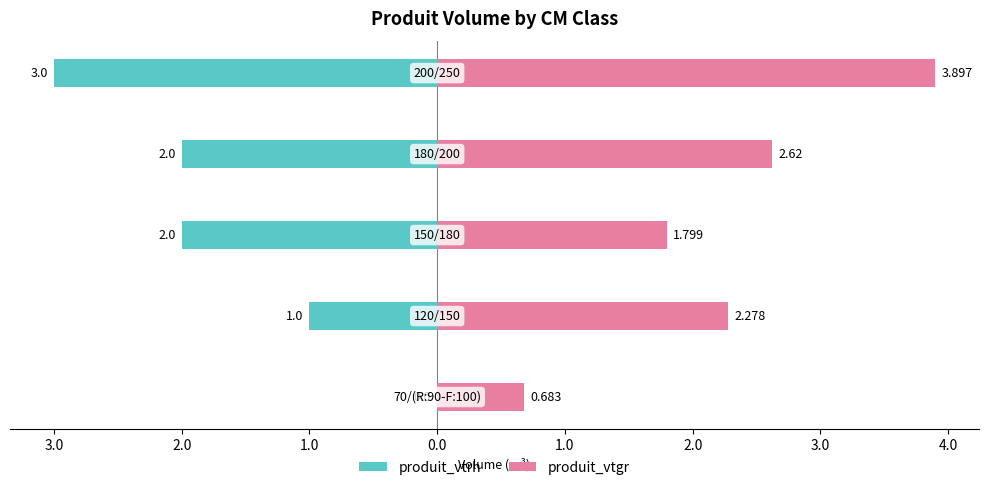

Reading left to right, extract all data points from this chart.

produit_vtrh: 0.0	-1.0	-2.0	-2.0	-3.0
produit_vtgr: 0.7	2.3	1.8	2.6	3.9